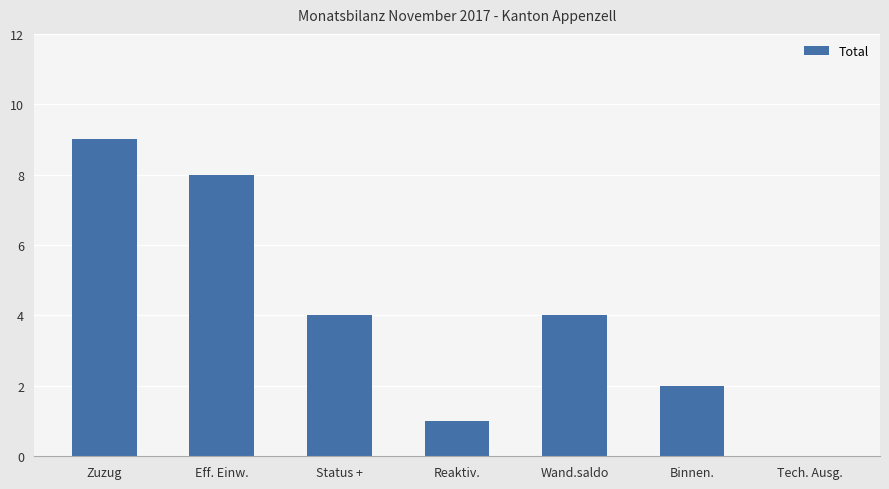

At which label does the data first exceed 4?

Zuzug